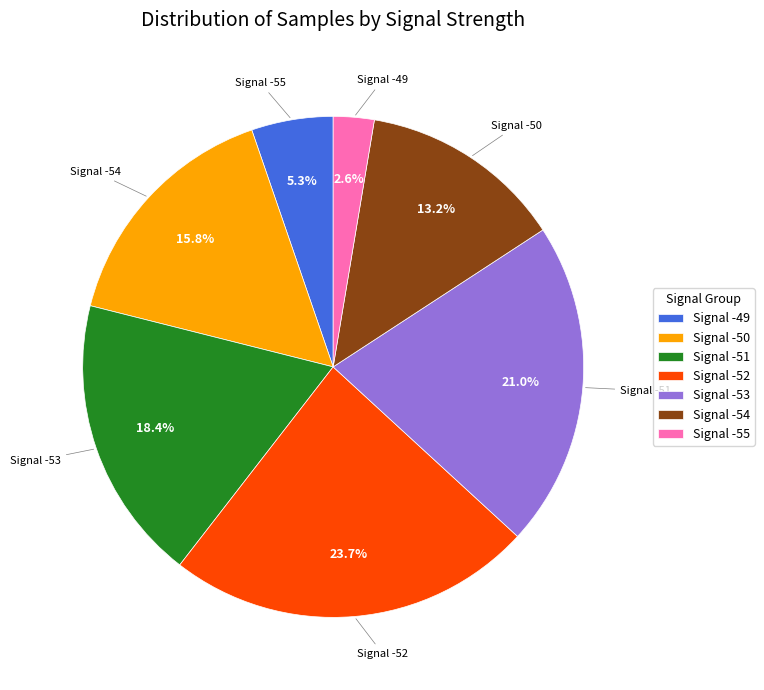

To the nearest percent, what is the combined percentage of Signal -53 and Signal -55?

24%